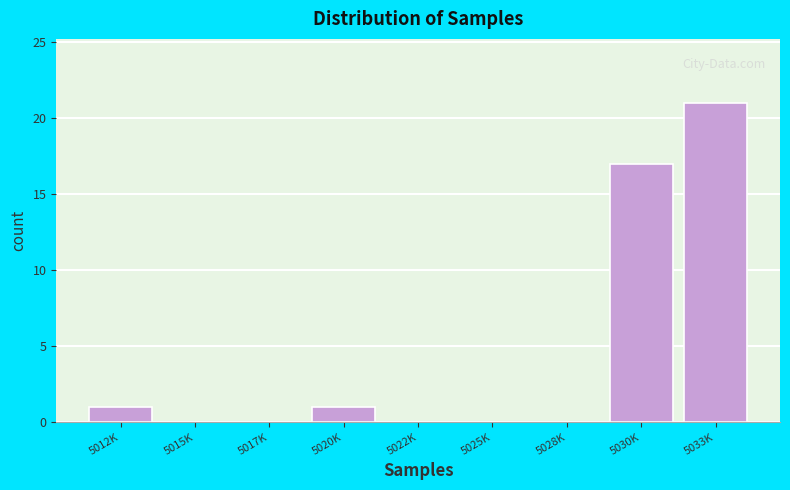

Reading left to right, transcribe all the data shown in this chart.

5012K=1	5015K=0	5017K=0	5020K=1	5022K=0	5025K=0	5028K=0	5030K=17	5033K=21